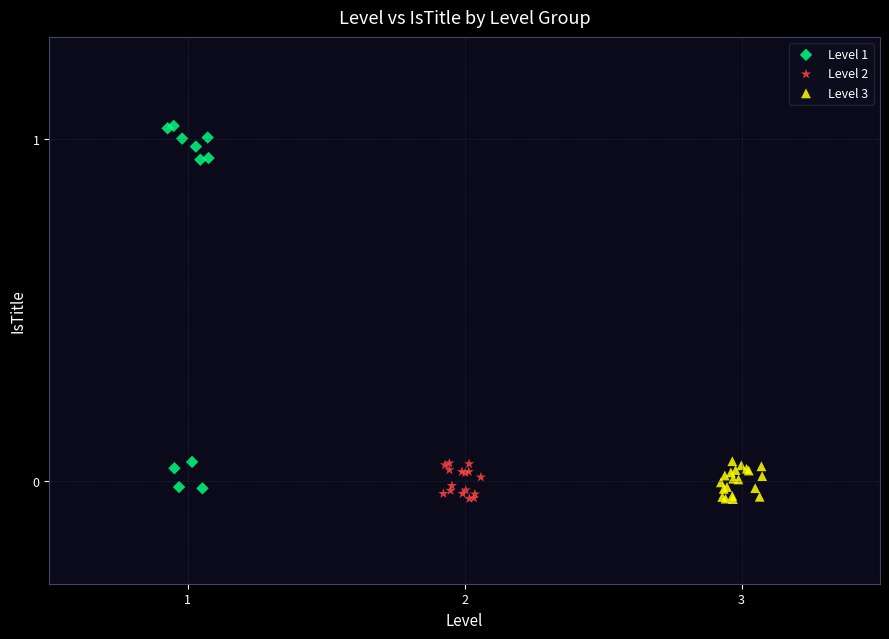

Which series has the widest spread of Y values?

Level 1